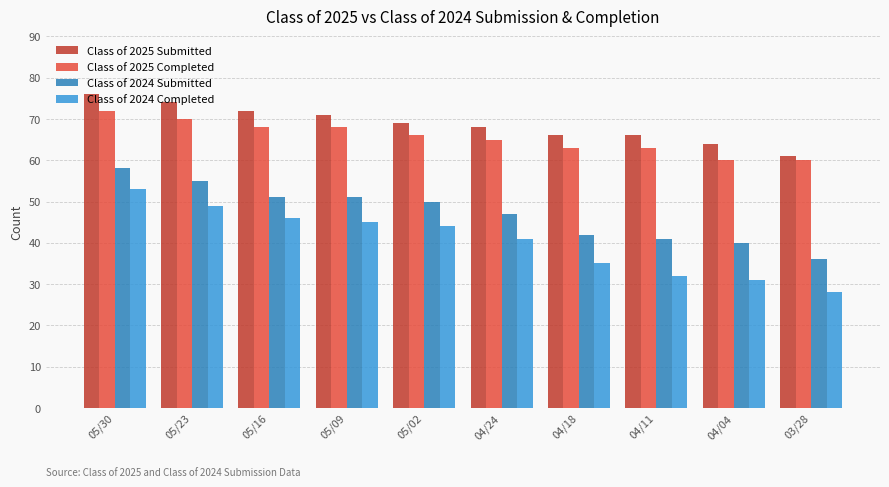

At which category is the sum across all series the highest?

05/30